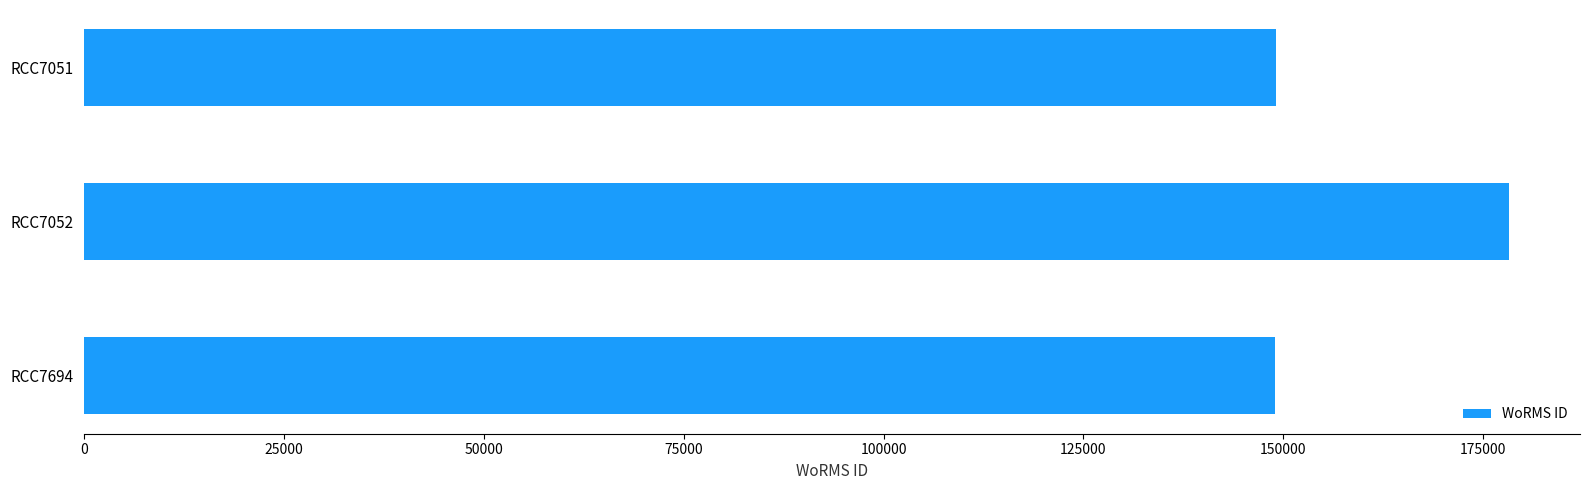

At which label is the value closest to 163593?

RCC7051